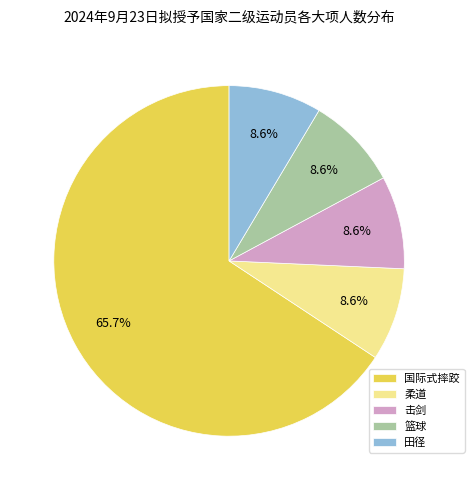

To the nearest percent, what percentage of the pie is 柔道?

9%